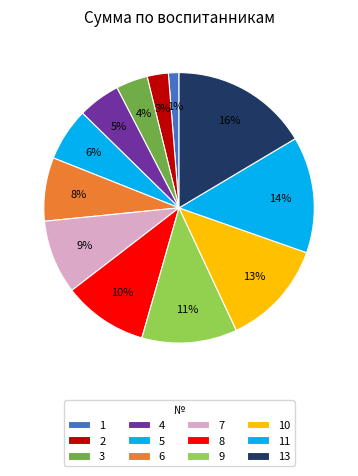

Count the number of slices in the pie.

12